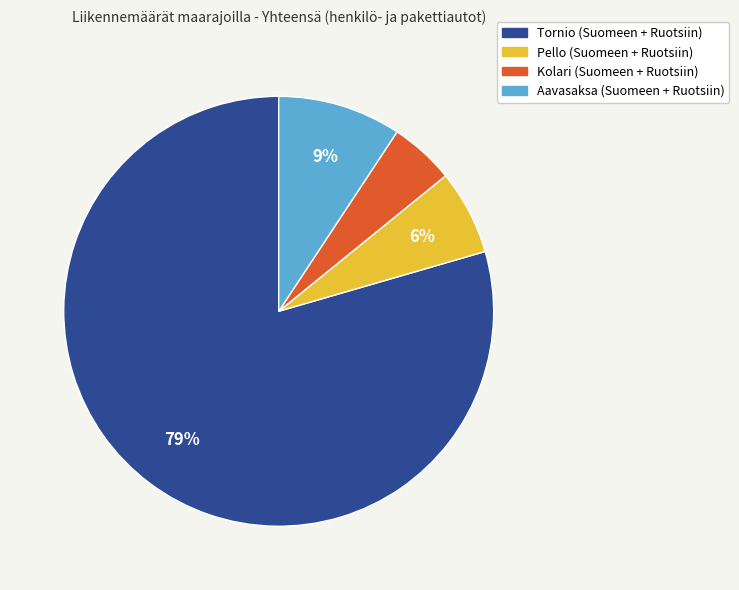

To the nearest percent, what is the difference between the largest and smallest slice percentages?

75%